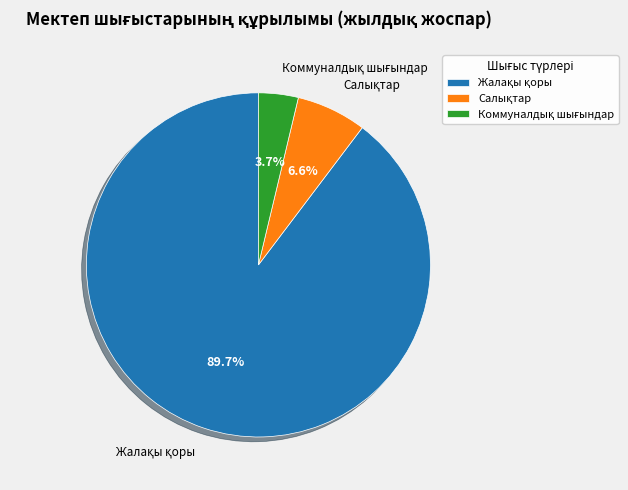

Is there a majority slice in this chart?

Yes